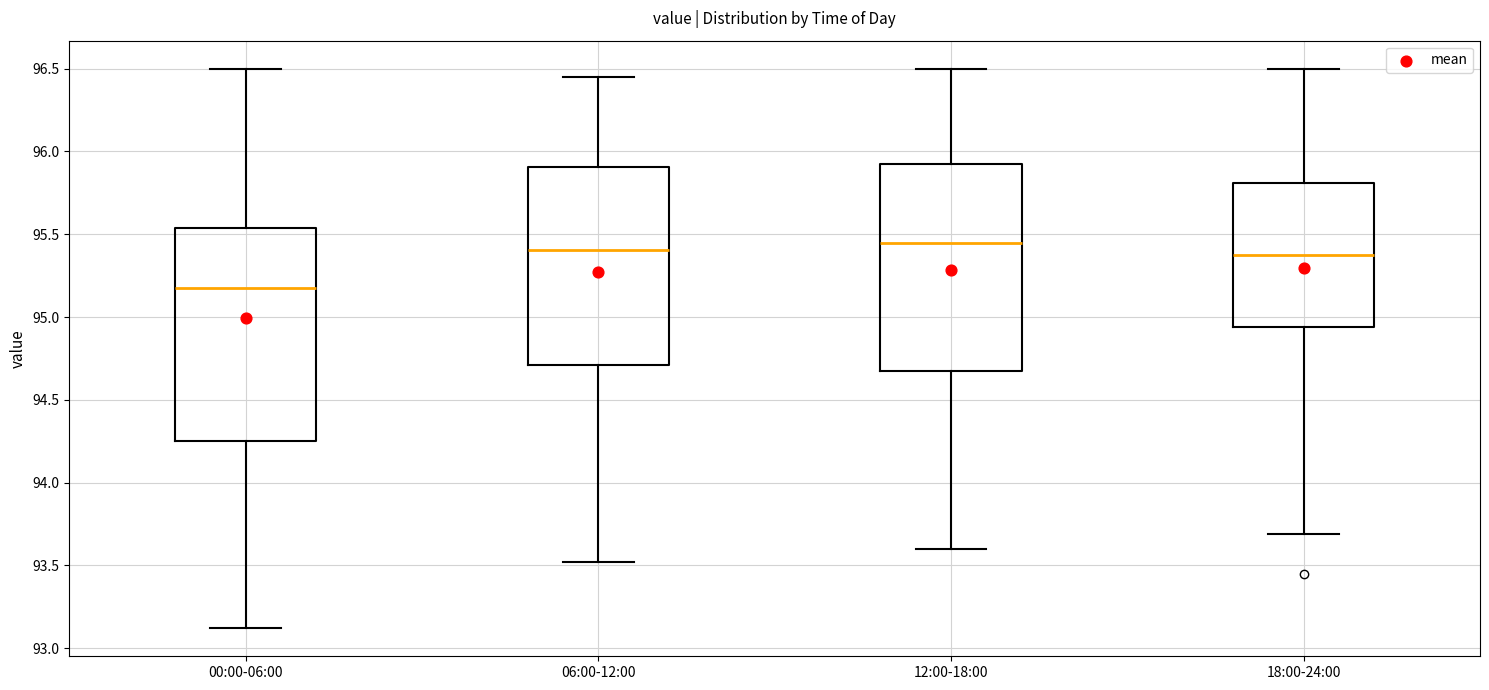

Reading left to right, transcribe this box plot: for each box, give where its median line is, the range the box spans, and where its two whiskers end, as read against the y-axis. The values are not printed on the chart, so give them approximately, as read against the axis.

00:00-06:00: median 95.20, box 94.25 to 95.55, whiskers 93.10 to 96.50
06:00-12:00: median 95.40, box 94.70 to 95.90, whiskers 93.50 to 96.45
12:00-18:00: median 95.45, box 94.70 to 95.95, whiskers 93.60 to 96.50
18:00-24:00: median 95.40, box 94.95 to 95.80, whiskers 93.70 to 96.50